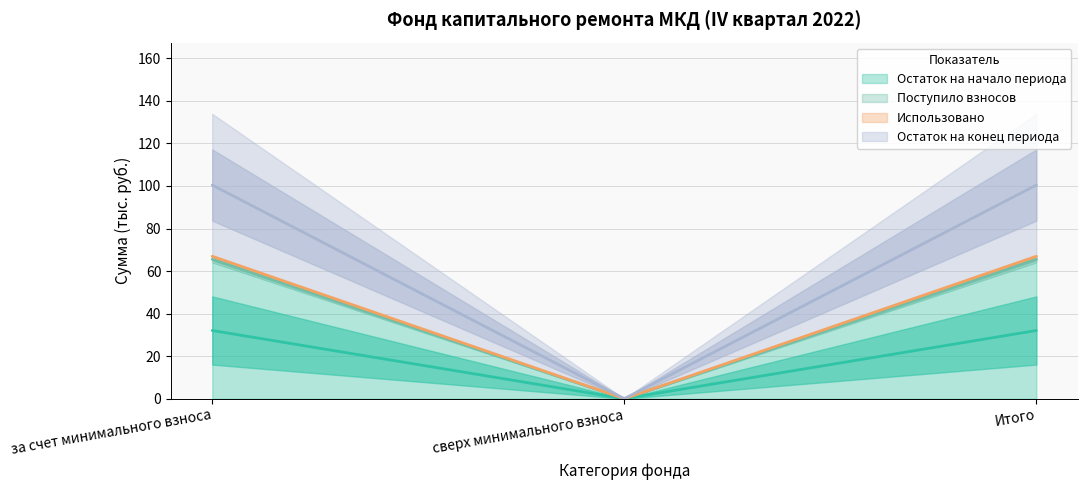

How many categories are shown in the chart?

3